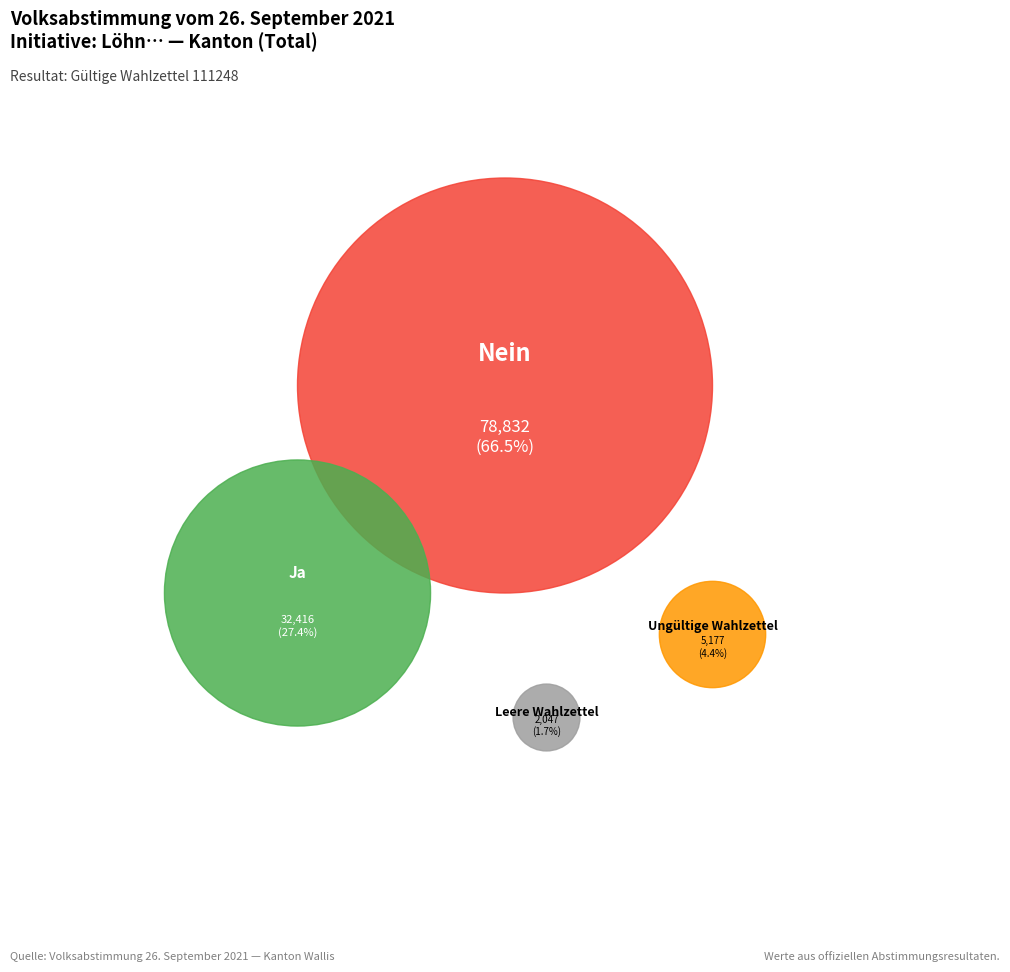

To the nearest percent, what is the difference between the Ungültige Wahlzettel and Nein slice percentages?

62%